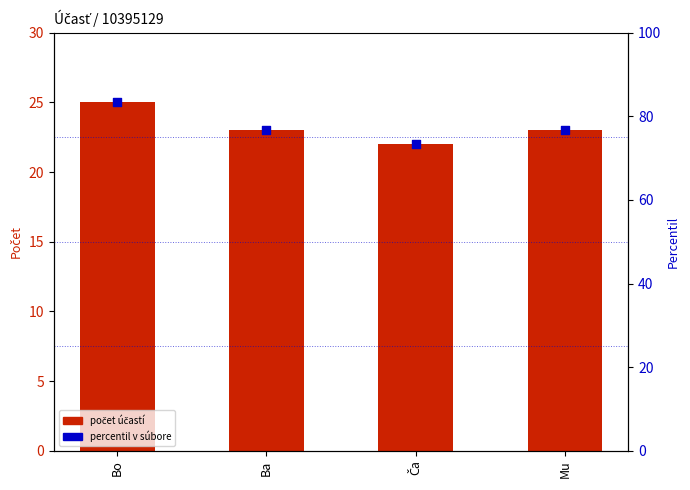

Which series has the largest Y range (max minus min)?

percentil v súbore